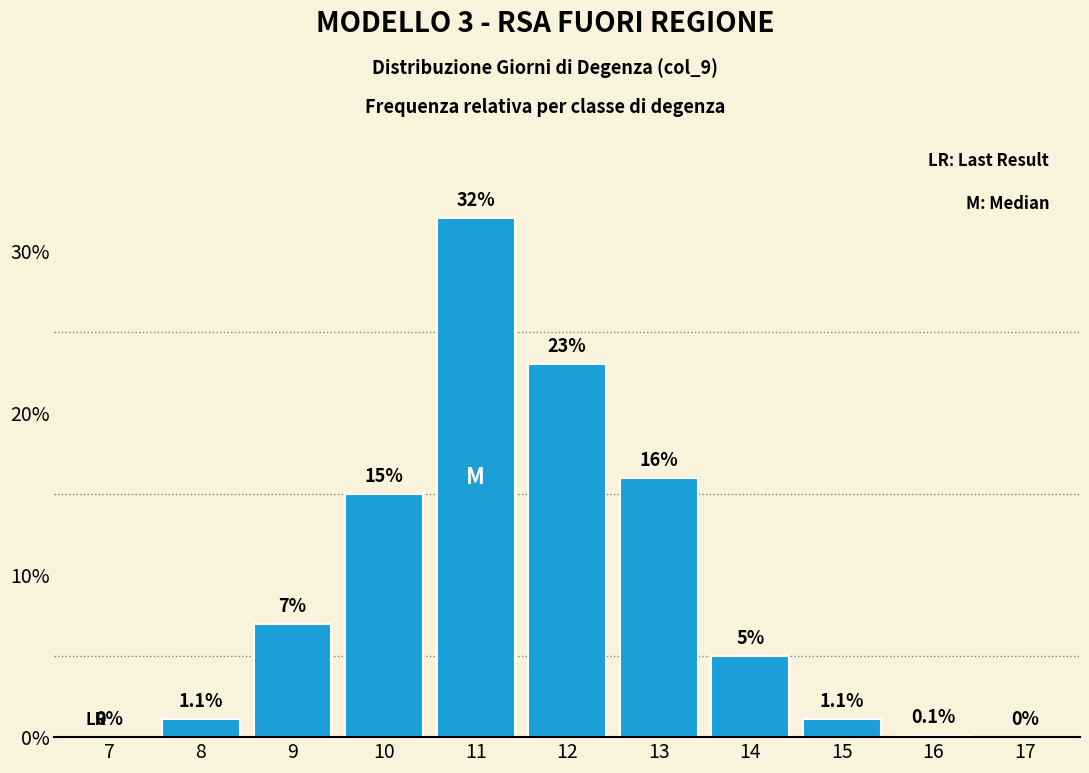

Reading left to right, extract all data points from this chart.

7=0.0	8=1.1	9=7.0	10=15.0	11=32.0	12=23.0	13=16.0	14=5.0	15=1.1	16=0.1	17=0.0